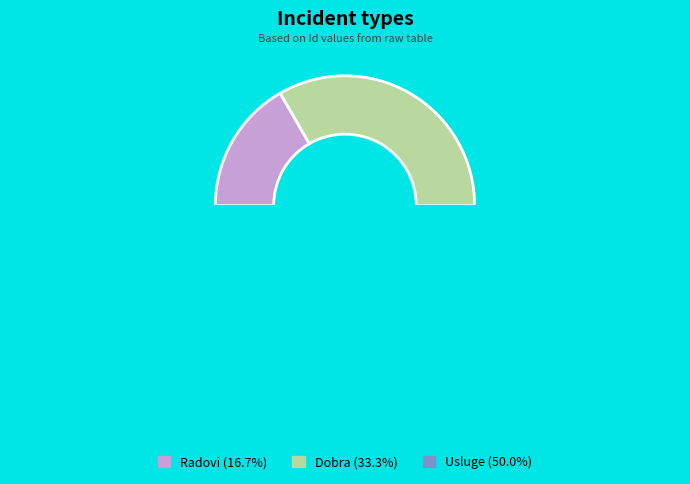

To the nearest percent, what is the difference between the largest and smallest slice percentages?

33%